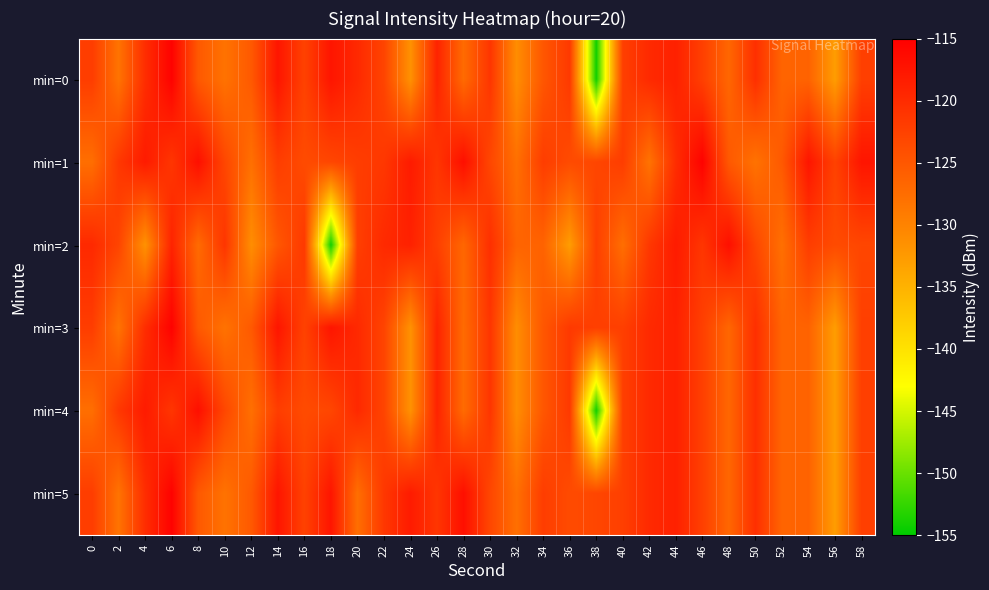

Which series has the largest total across all categories?

min=1